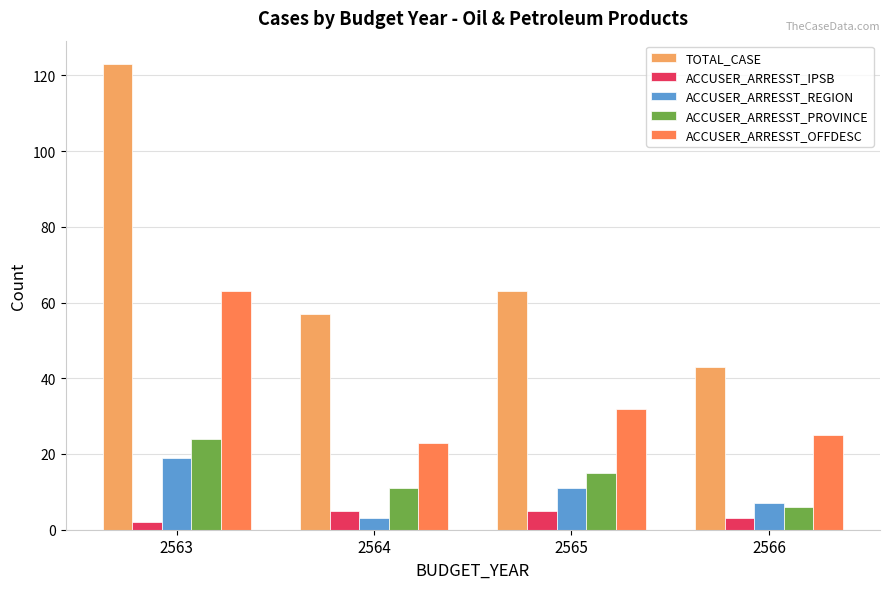

Which category has the lowest value in the TOTAL_CASE series?

2566